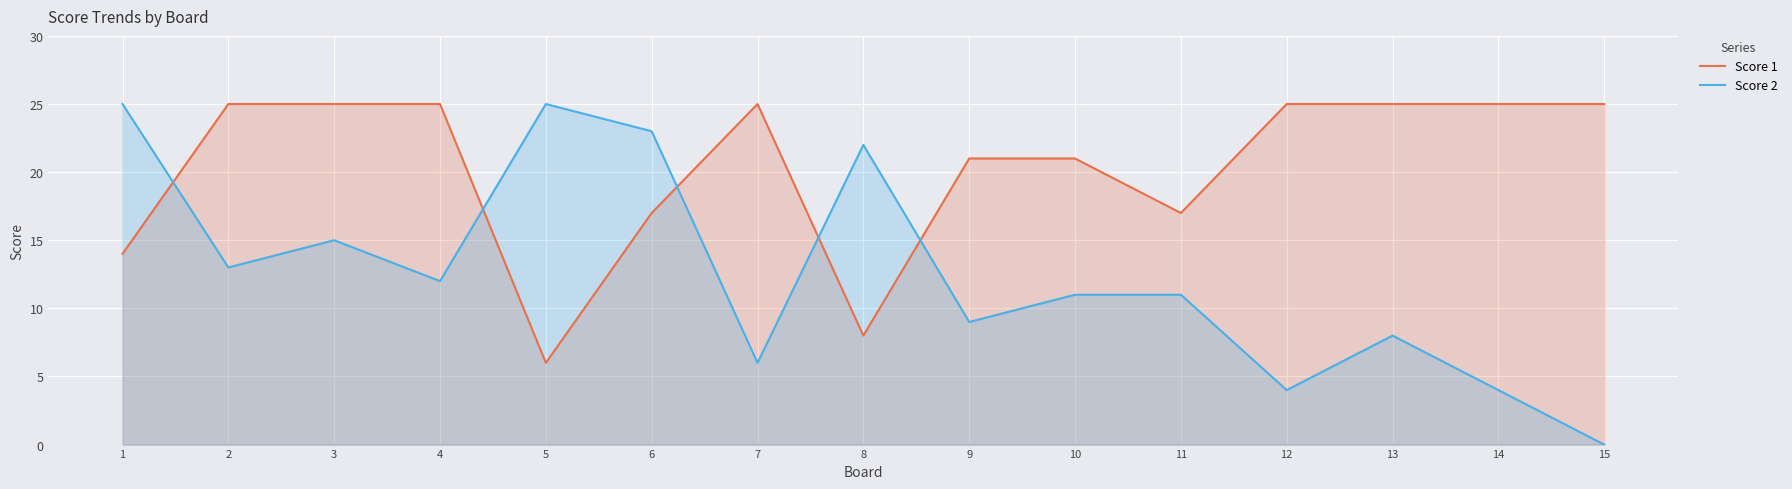

What is the total value across all series at 9?

30